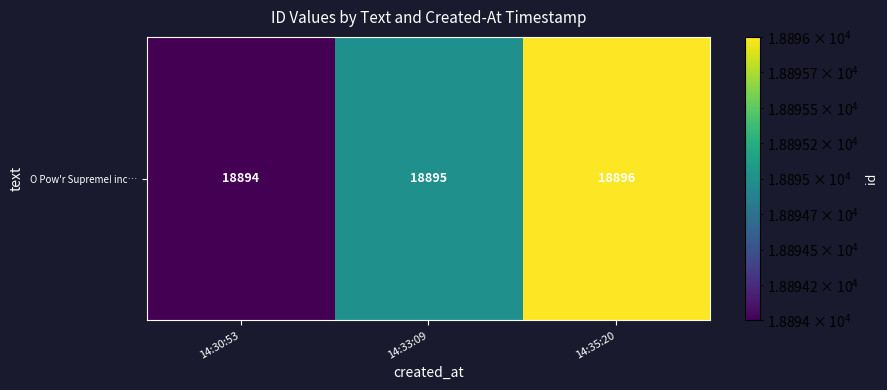

Reading left to right, what are all the values shown in this chart?

14:30:53=18894	14:33:09=18895	14:35:20=18896